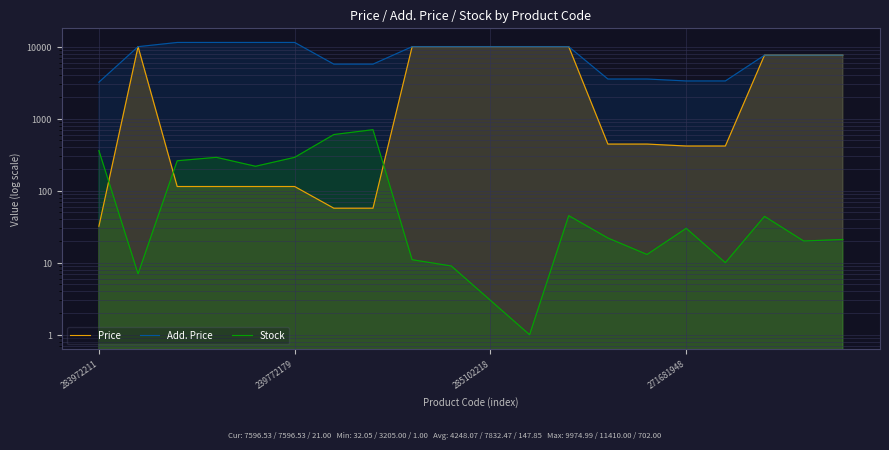

How many values in the Price series are below 443?

9